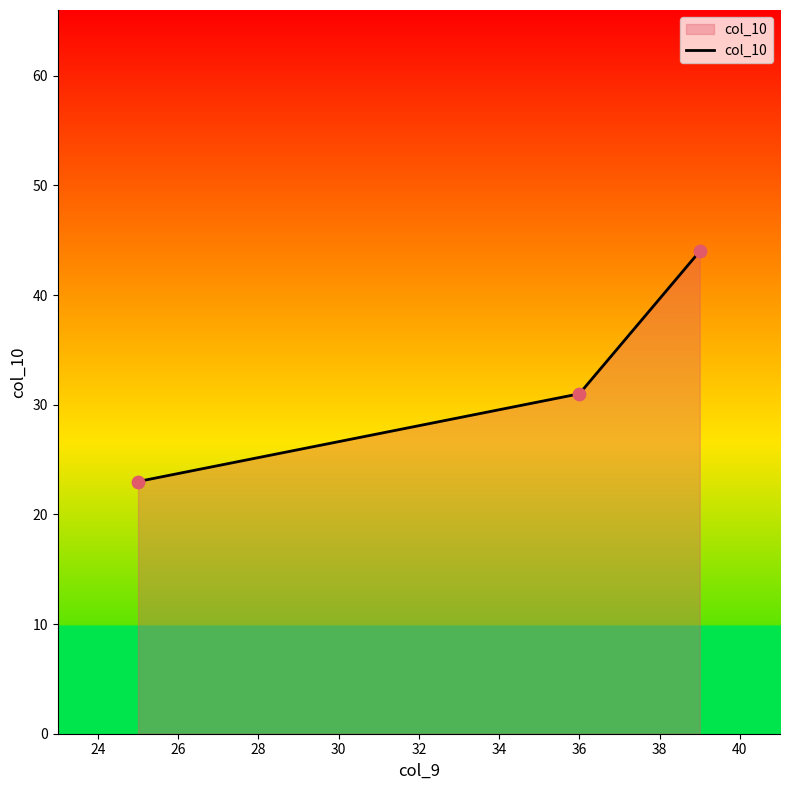

What is the difference between the maximum and minimum values?

21